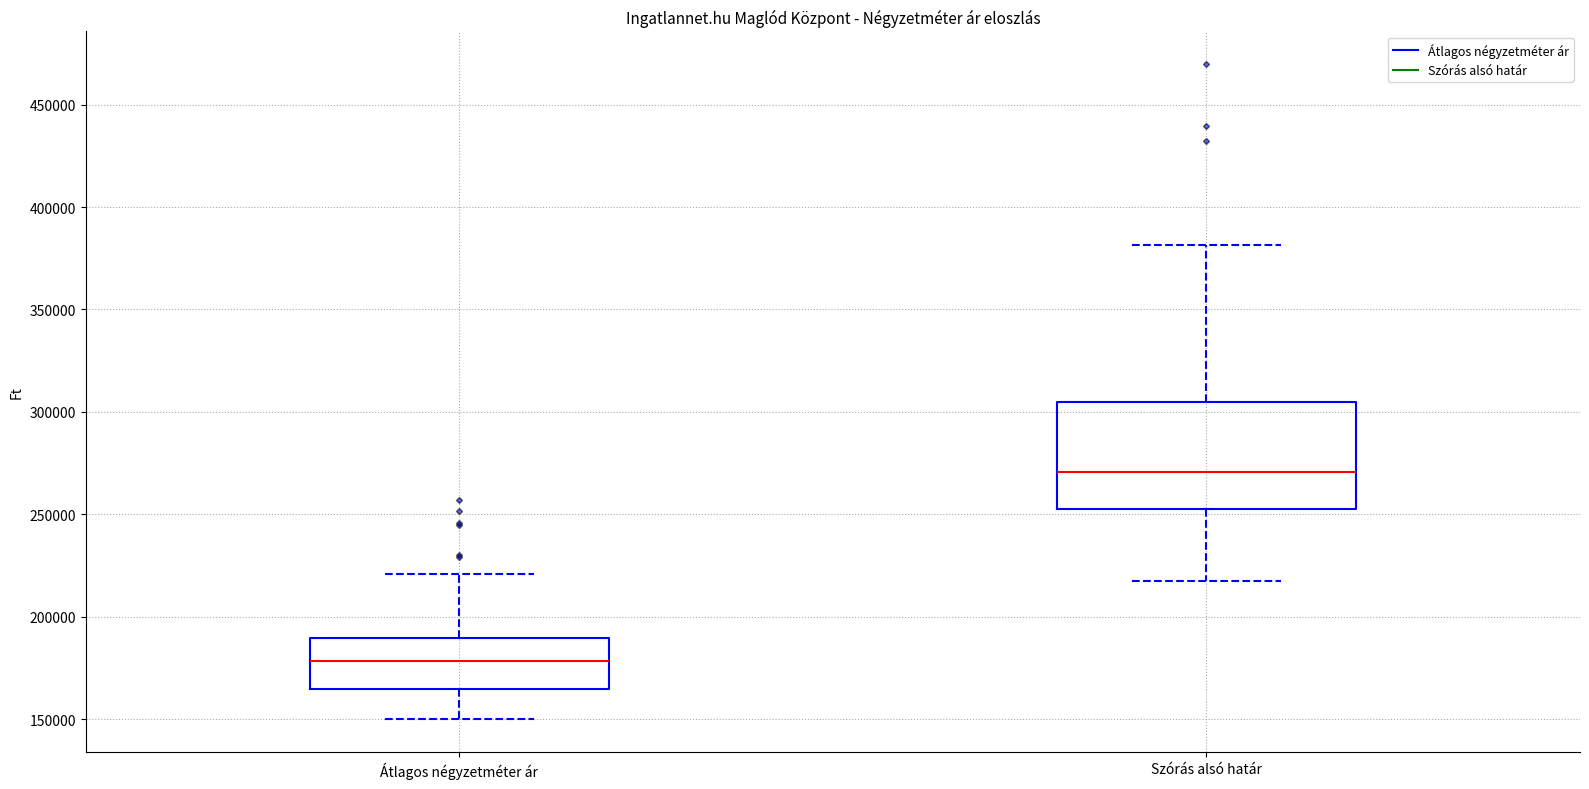

Comparing the boxes themselves (not the whiskers), which one is the tallest?

Szórás alsó határ